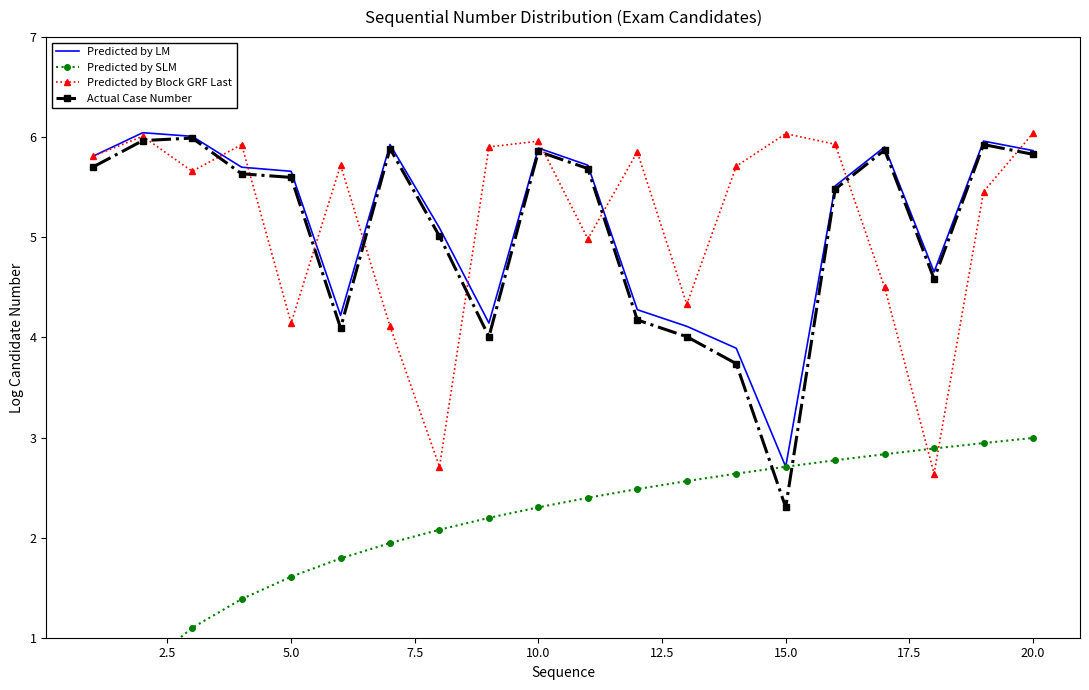

Is it true that Actual Case Number equals 3.9 at 15.0?

False